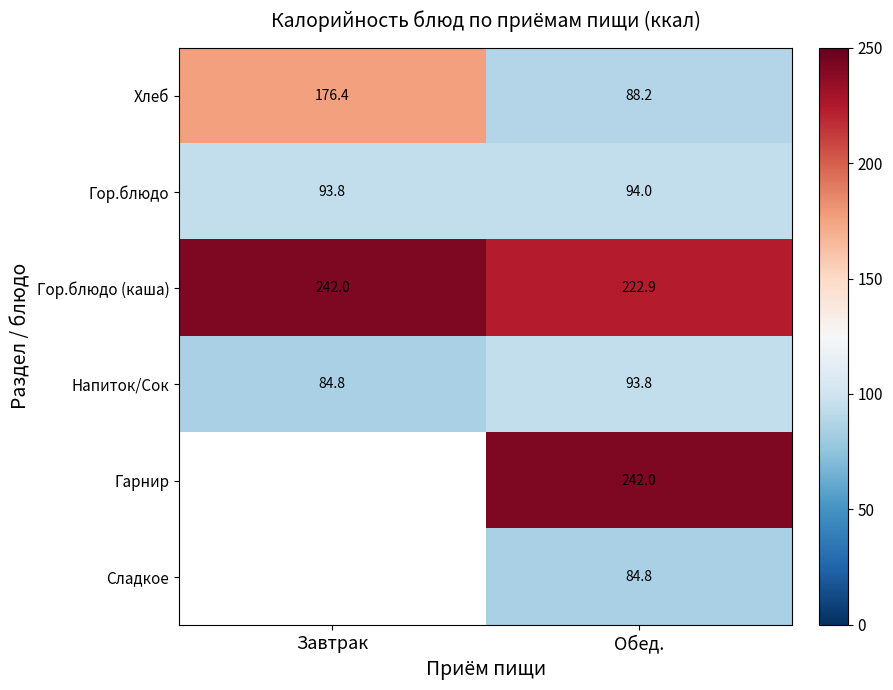

Is the value of Гор.блюдо (каша) at Обед. greater than the value of Напиток/Сок at Обед.?

Yes